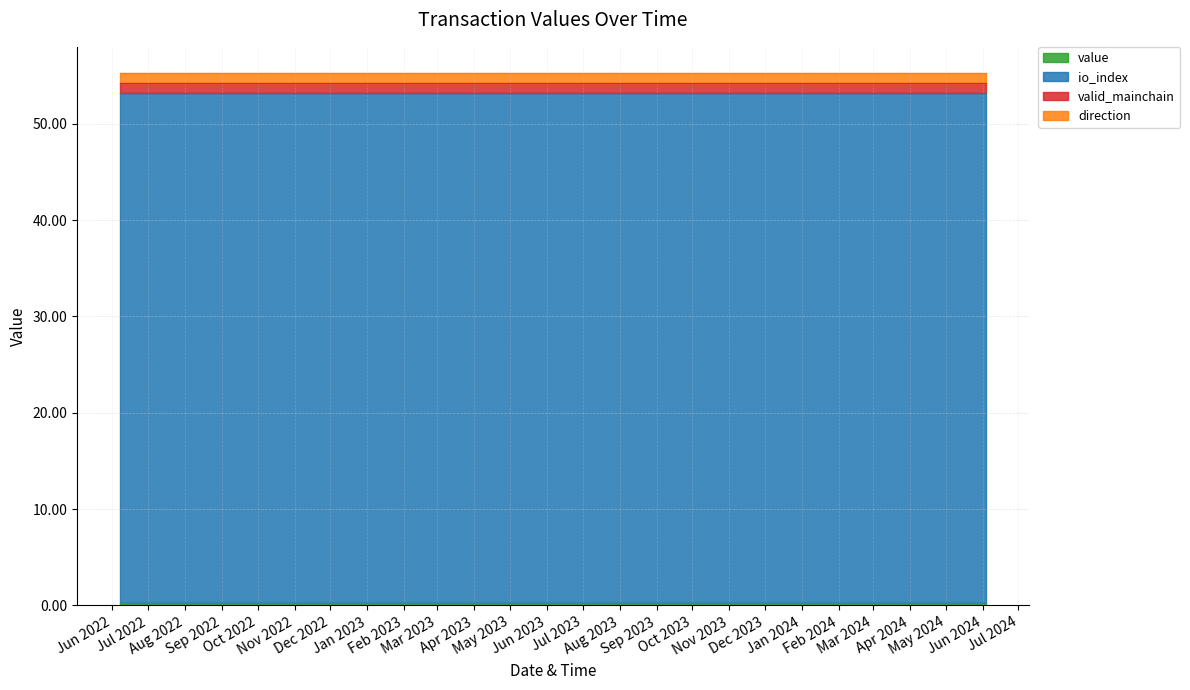

What is the highest value of the valid_mainchain series?

1.0